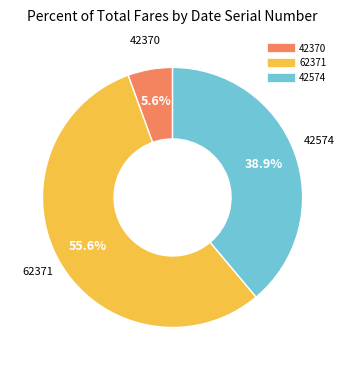

Does 62371 account for over 50% of the chart?

Yes